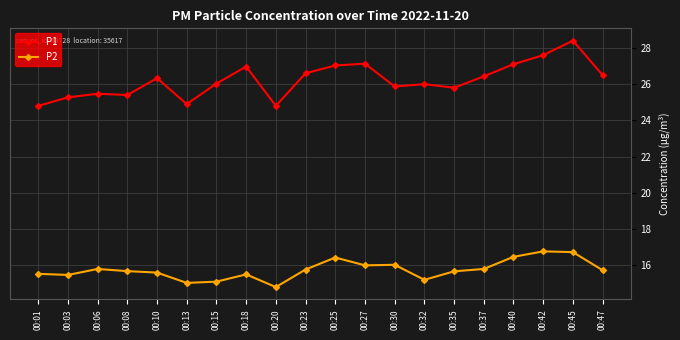

What are all the series names shown in the legend?

P1, P2